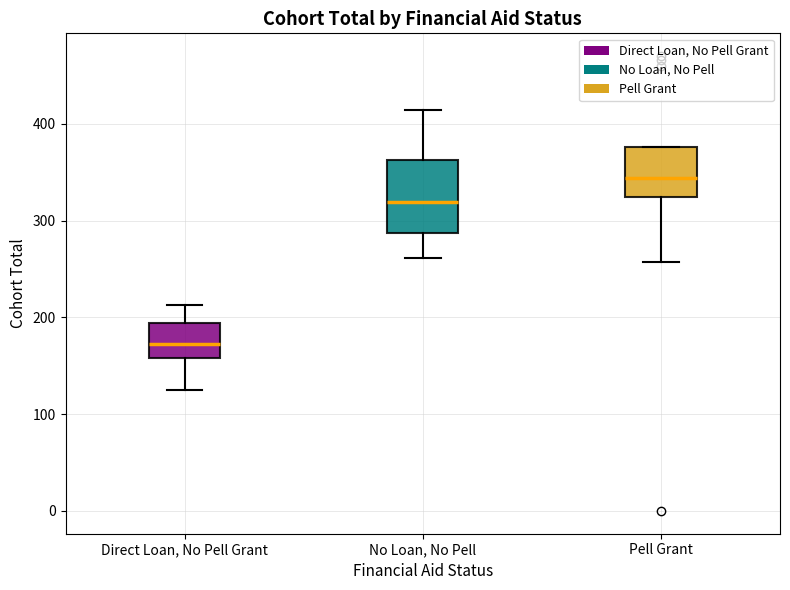

Reading left to right, read every box against the y-axis: the position of its median line, the range the box covers, and the ends of its whiskers. The values are not printed on the chart, so give them approximately, as read against the axis.

Direct Loan, No Pell Grant: median 170, box 160 to 190, whiskers 130 to 210
No Loan, No Pell: median 320, box 290 to 360, whiskers 260 to 410
Pell Grant: median 340, box 320 to 380, whiskers 260 to 380